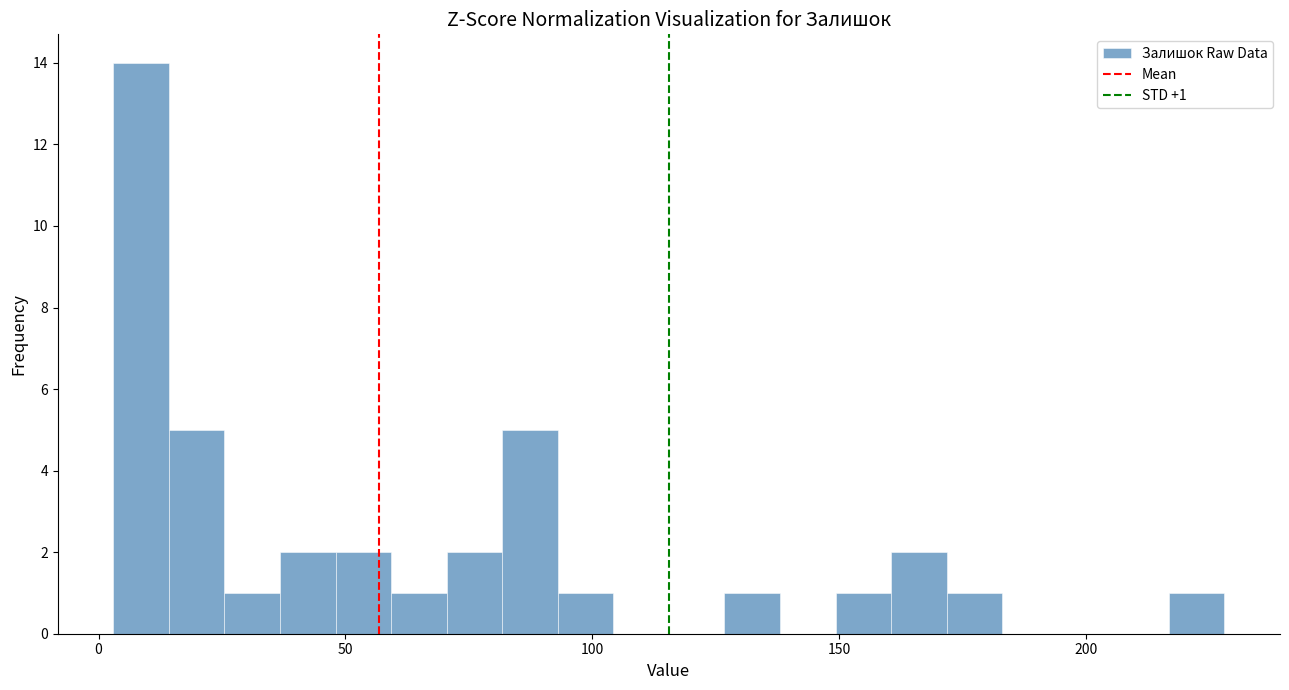

Around what value on the x-axis is the tallest bar? Give the approximate position of its centre, as read against the axis.

10